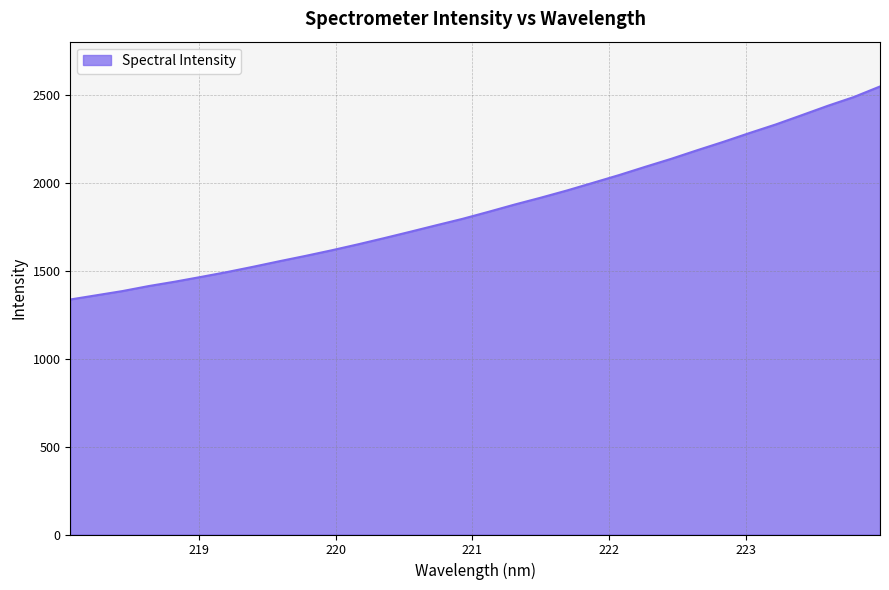

What is the maximum value shown in the chart?

2547.8